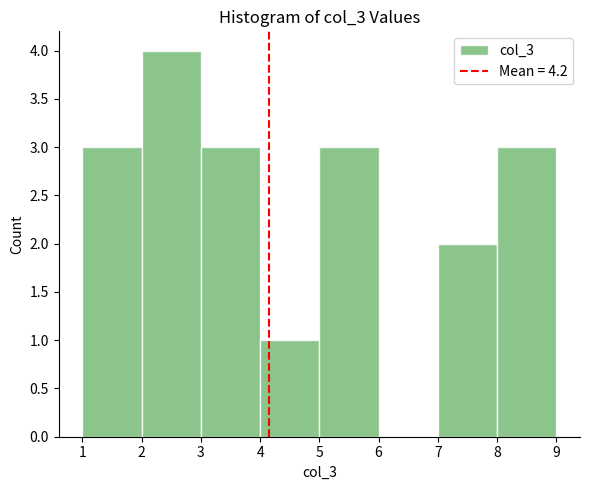

Reading left to right, list every bar in this chart as the range it spans on the x-axis followed by its height. The values are not printed on the chart, so give them approximately, as read against the axis.

1 to 2: 3
2 to 3: 4
3 to 4: 3
4 to 5: 1
5 to 6: 3
6 to 7: 0
7 to 8: 2
8 to 9: 3